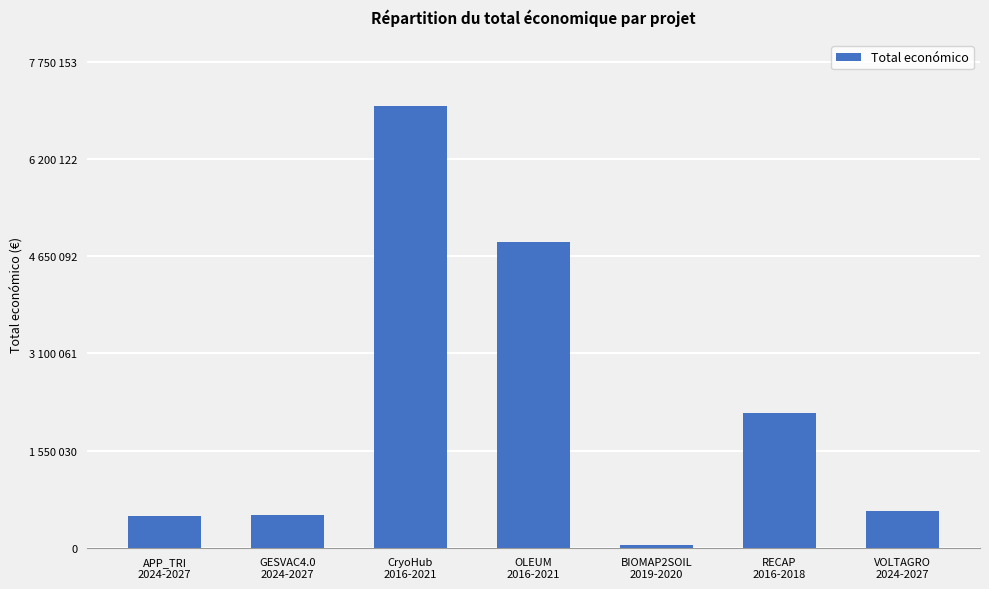

What is the value of the 1st bar from the left?

507255